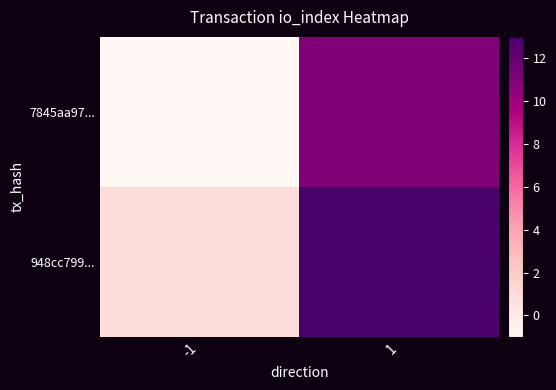

Reading right to left, list all the values displayed in this chart.

7845aa97...: 1=11	-1=-1
948cc799...: 1=13	-1=1